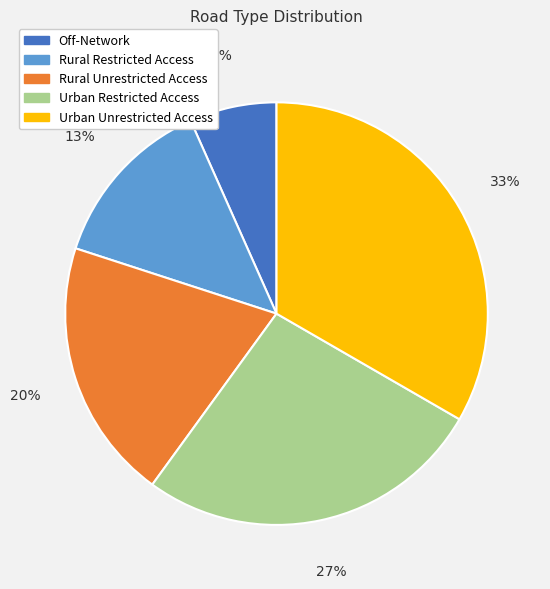

Does any single category account for the majority?

No